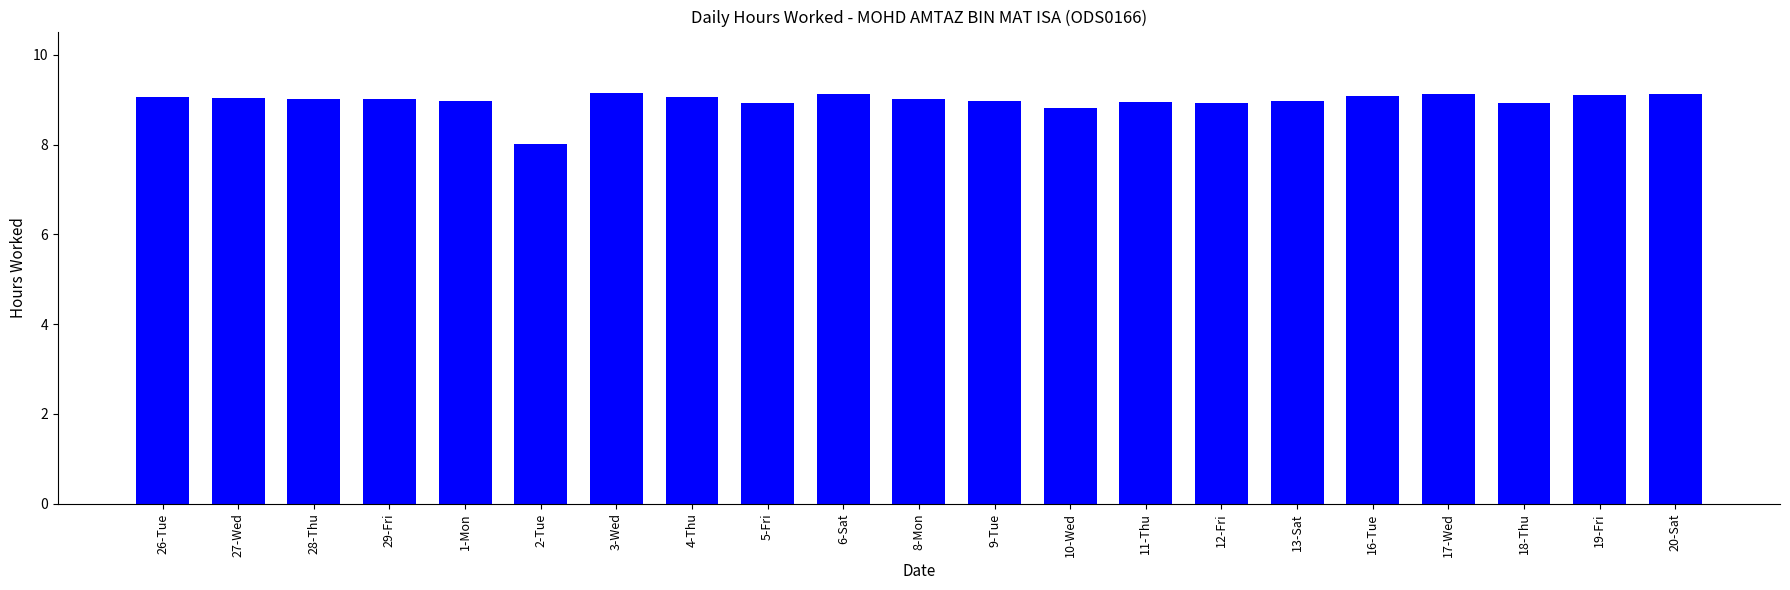

How many series are shown in this chart?

1